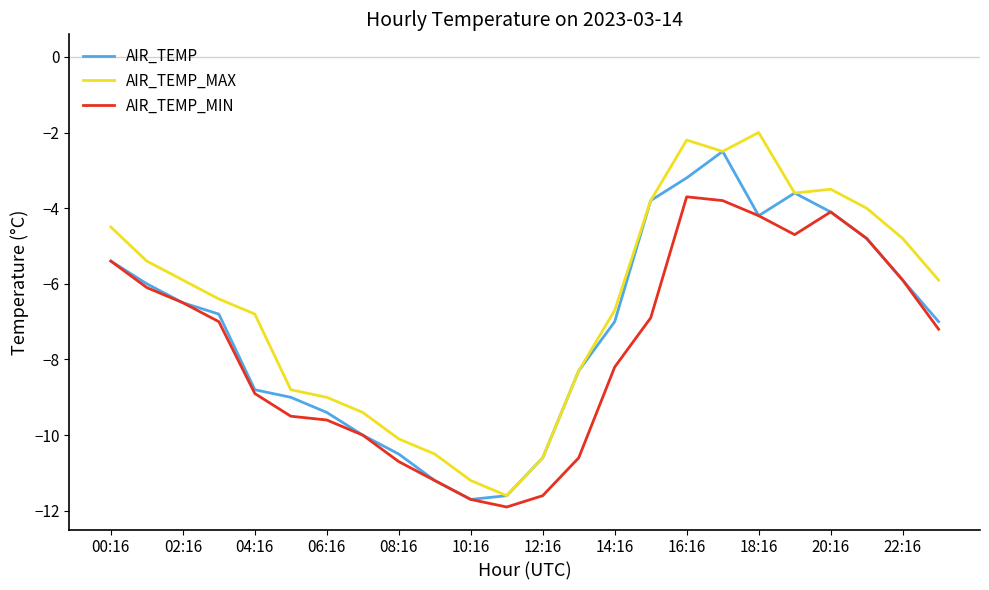

What is the maximum value shown in the chart?

-2.0